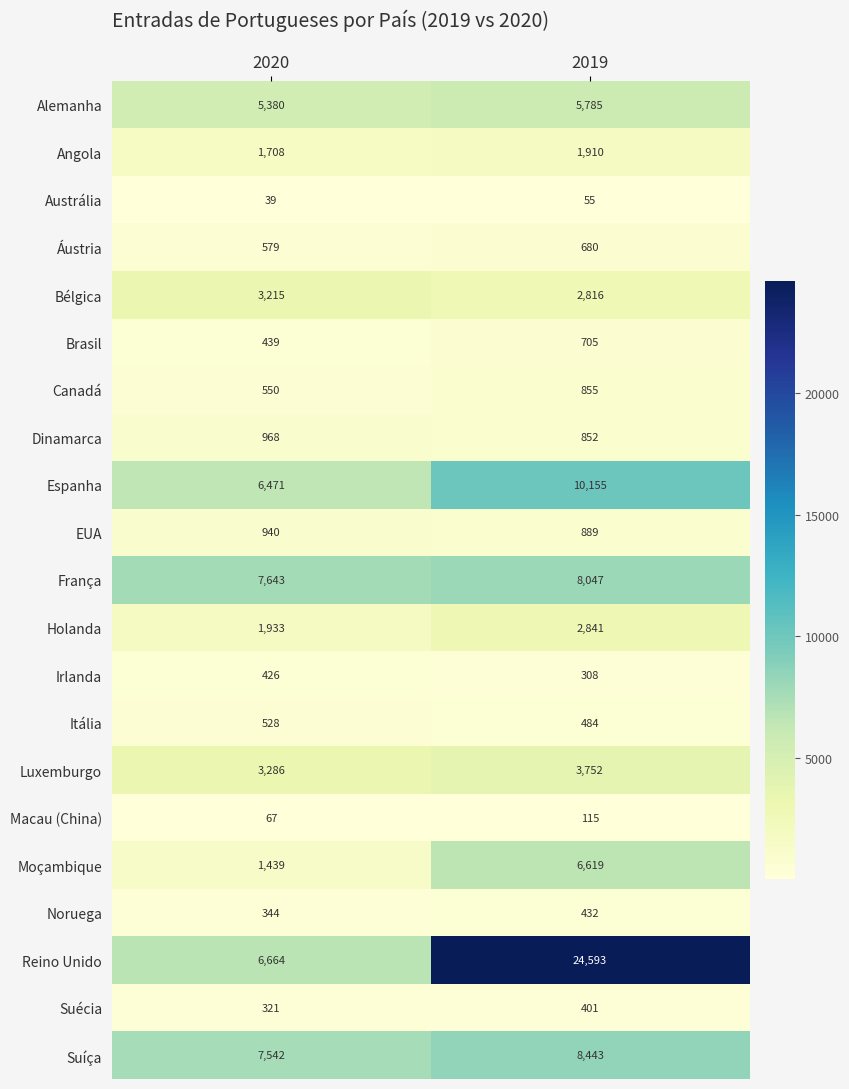

At how many categories does at least one series exceed 2682?

2